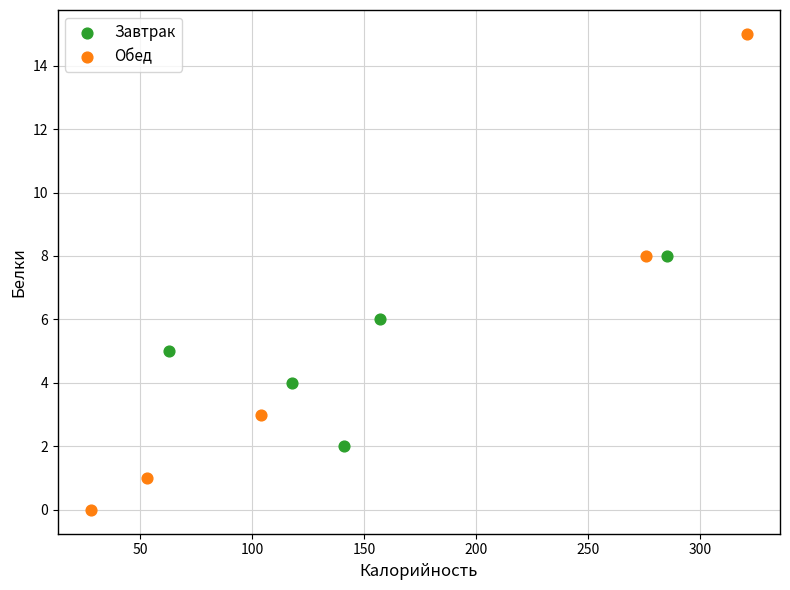

Which series reaches the minimum Y coordinate?

Обед